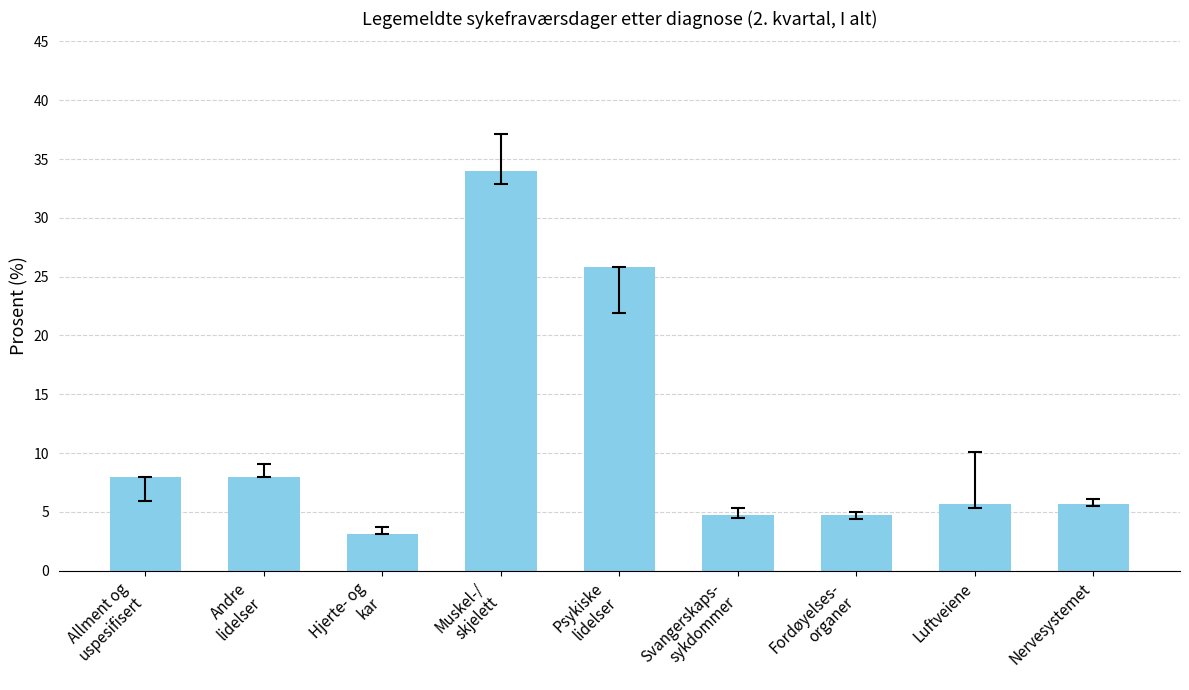

What is the ratio of the value at Muskel-/
skjelett to the value at Nervesystemet?

6.0